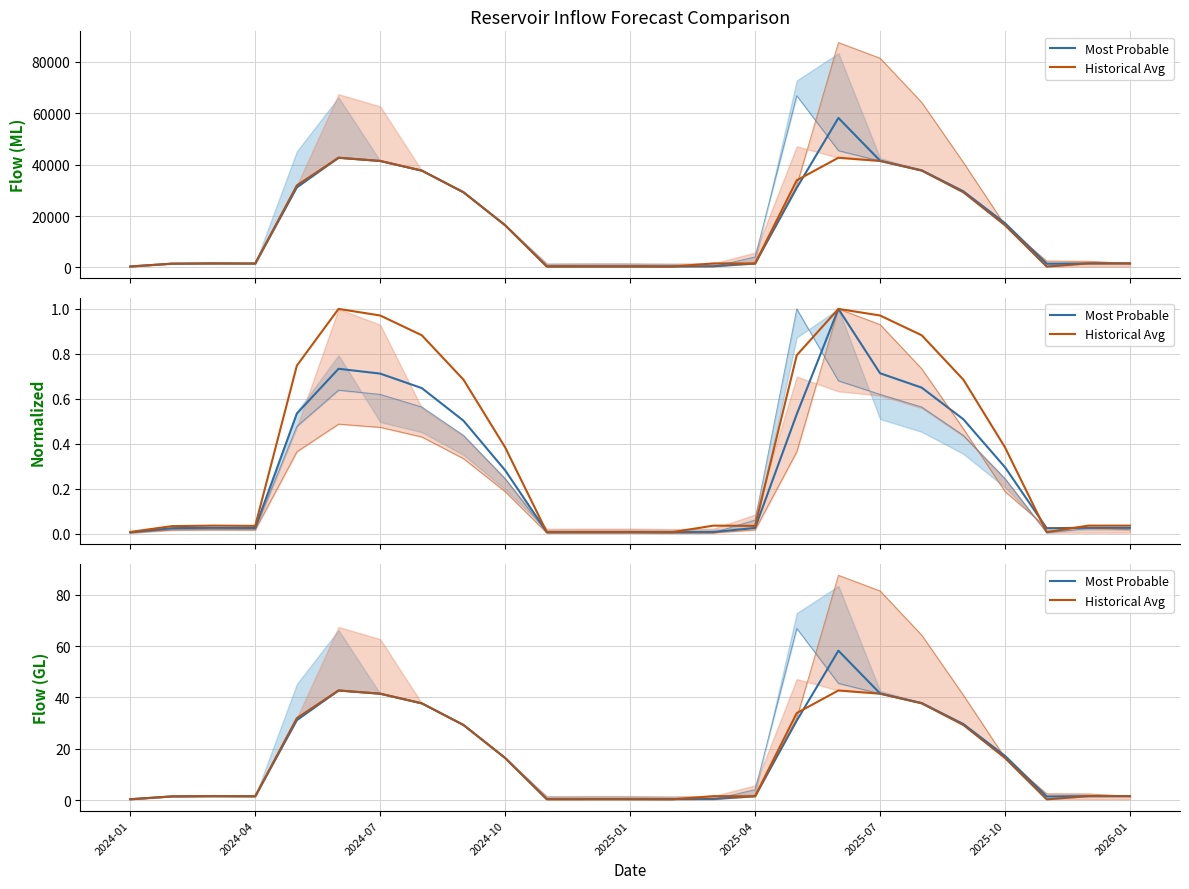

What is the sum of all Most Probable values?

426.8